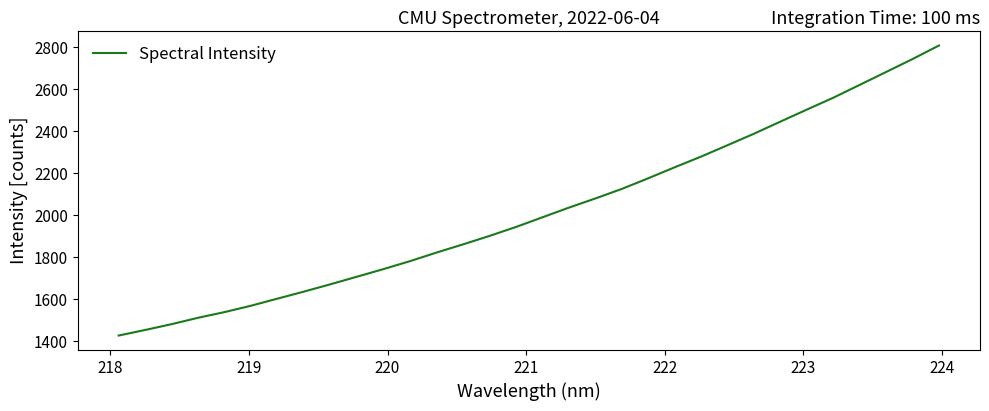

What is the maximum value shown in the chart?

2809.5